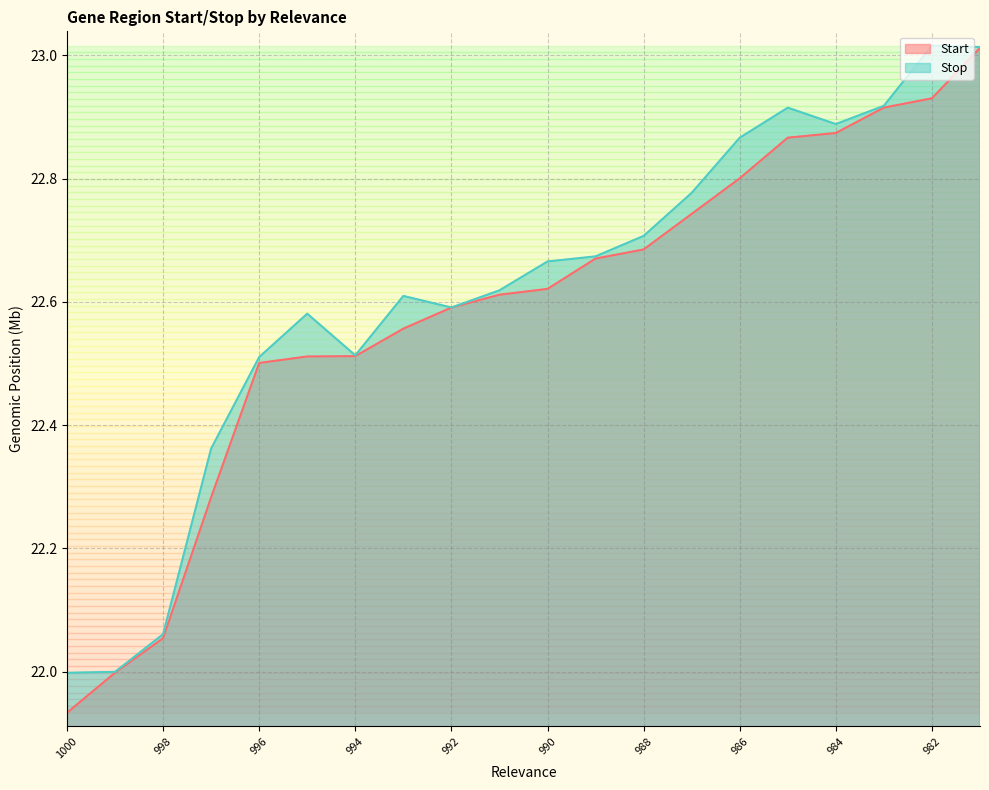

List the series in order of their overall mean, lowest first.

Start, Stop